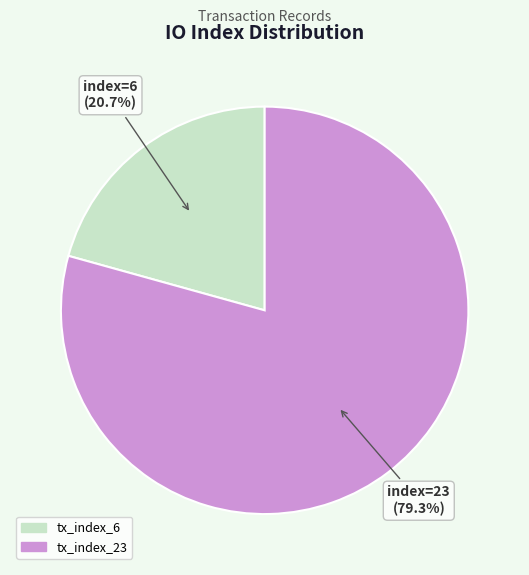

What is the largest slice in the pie chart?

tx_index_23